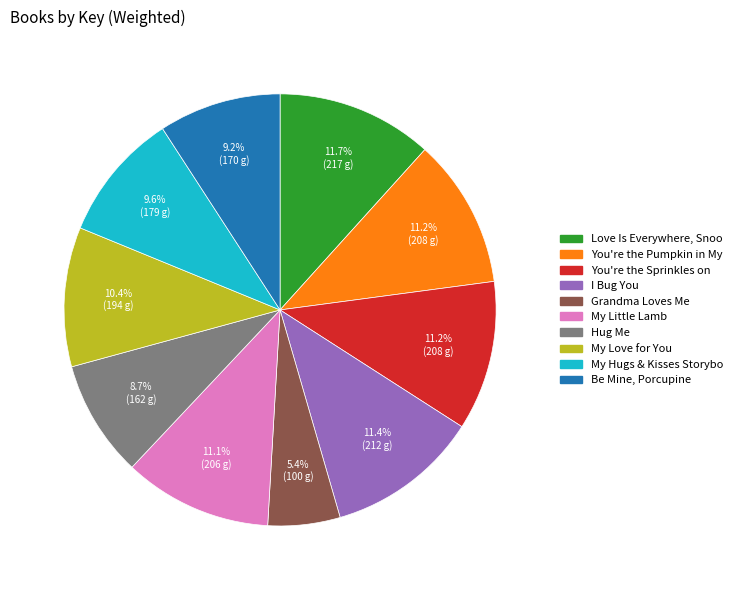

What percentage do You're the Pumpkin in My and My Love for You together represent?

21.6%